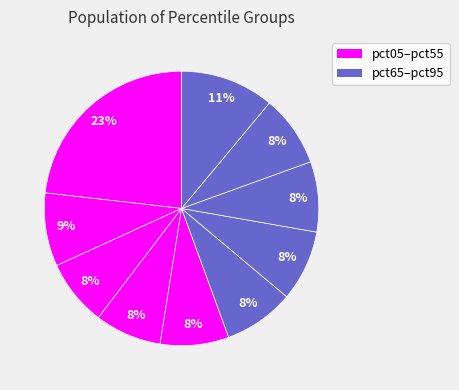

Rank the categories by value from highest to lowest.

pct05, pct95, pct15, pct85, pct65, pct55, pct75, pct45, pct35, pct25